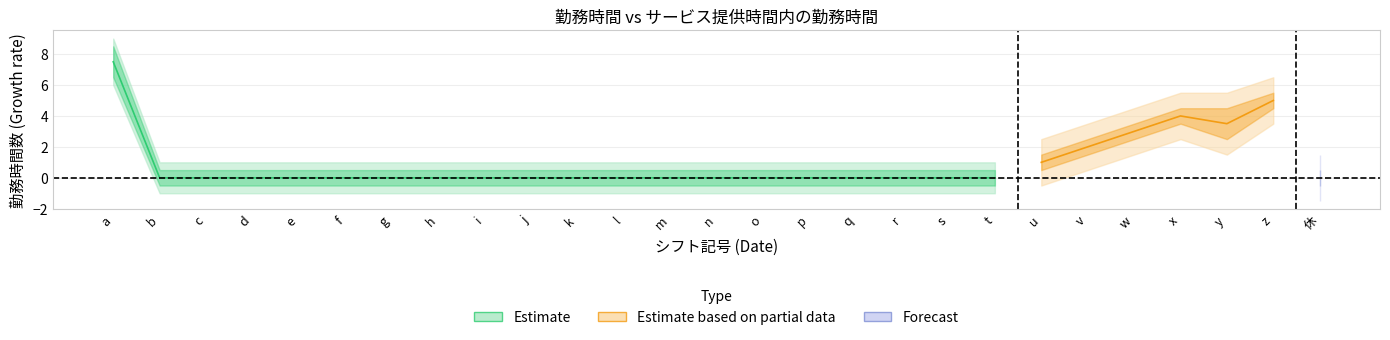

What is the difference between the second highest and second lowest values in the サービス提供時間内の勤務時間 series?

5